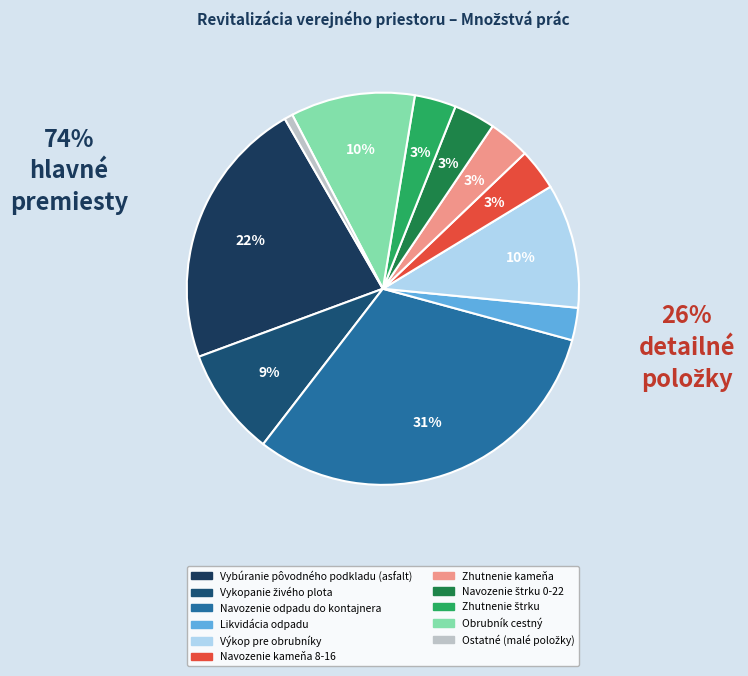

Count the number of slices in the pie.

11